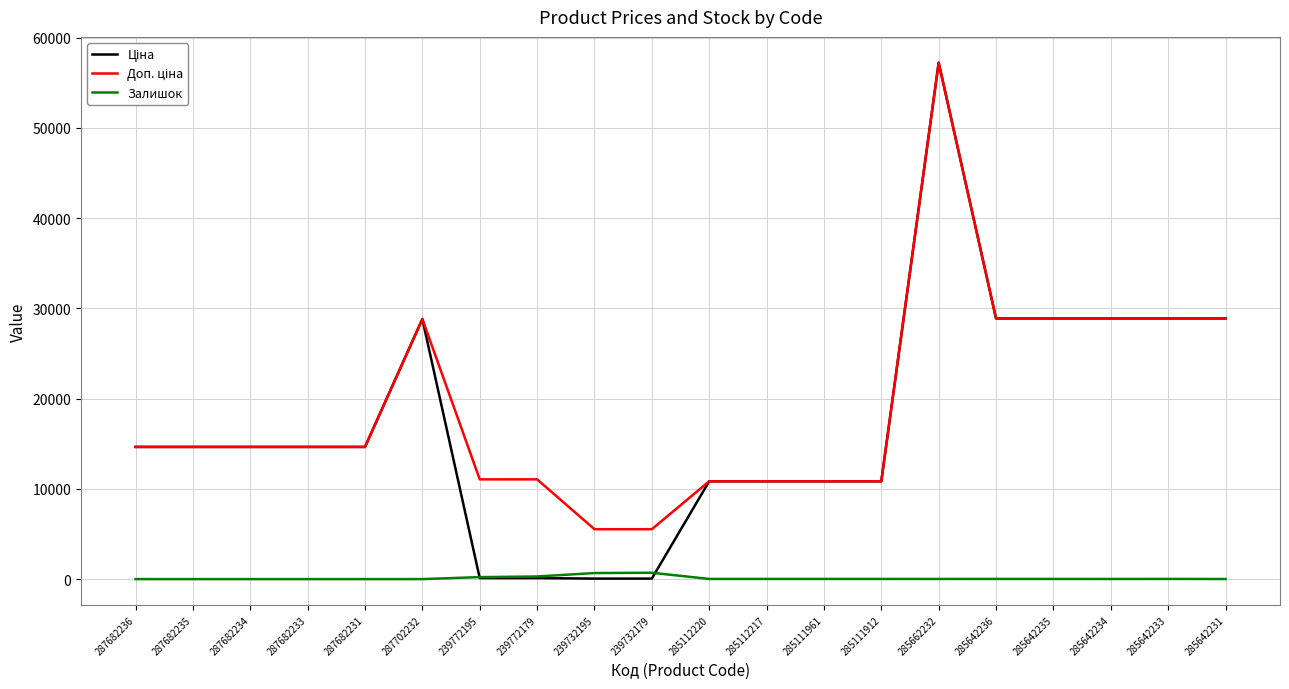

How many categories are shown in the chart?

20